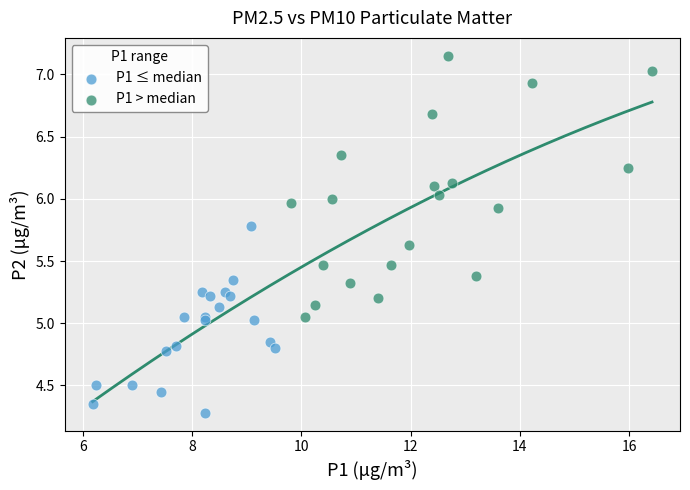

Which series has the largest Y range (max minus min)?

P1 > median